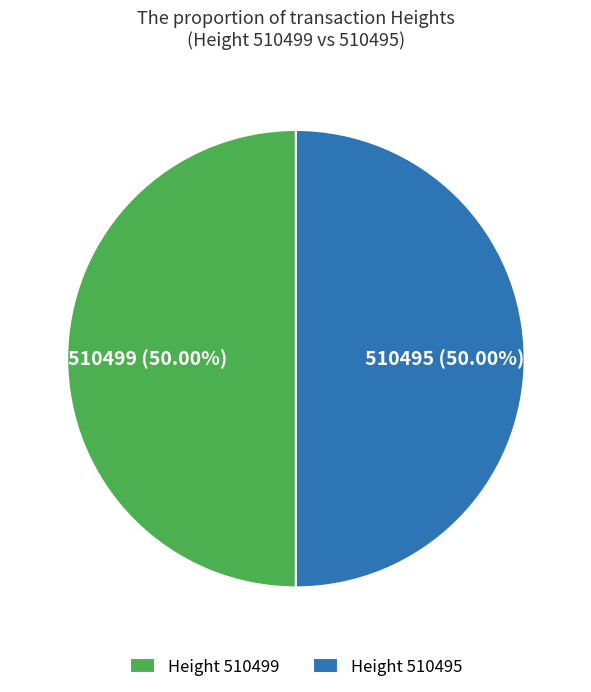

What is the ratio of the value at Height 510499 to the value at Height 510495?

1.0